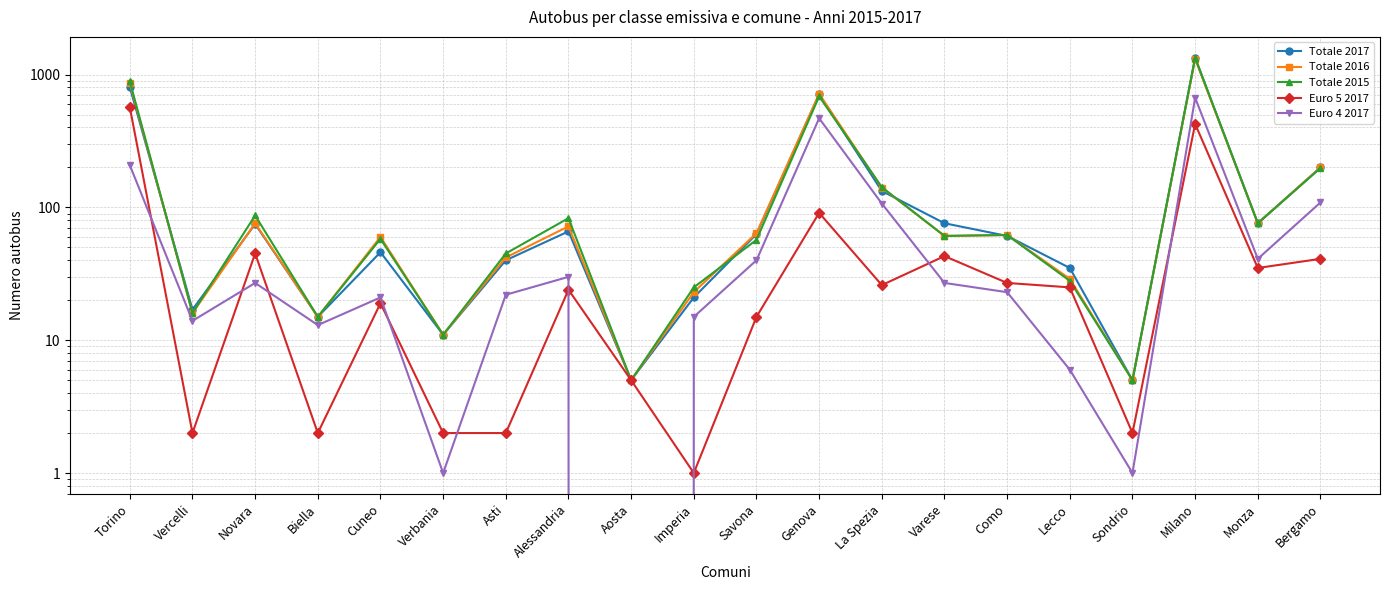

Reading left to right, transcribe all the data shown in this chart.

Totale 2017: 805	17	75	15	46	11	40	66	5	21	63	709	133	76	61	35	5	1335	76	200
Totale 2016: 862	16	76	15	60	11	42	72	5	23	64	717	141	61	62	29	5	1315	76	200
Totale 2015: 889	16	87	15	58	11	45	83	5	25	57	686	142	61	62	28	5	1342	76	198
Euro 5 2017: 568	2	45	2	19	2	2	24	5	1	15	91	26	43	27	25	2	425	35	41
Euro 4 2017: 208	14	27	13	21	1	22	30	0	15	40	469	107	27	23	6	1	670	41	109